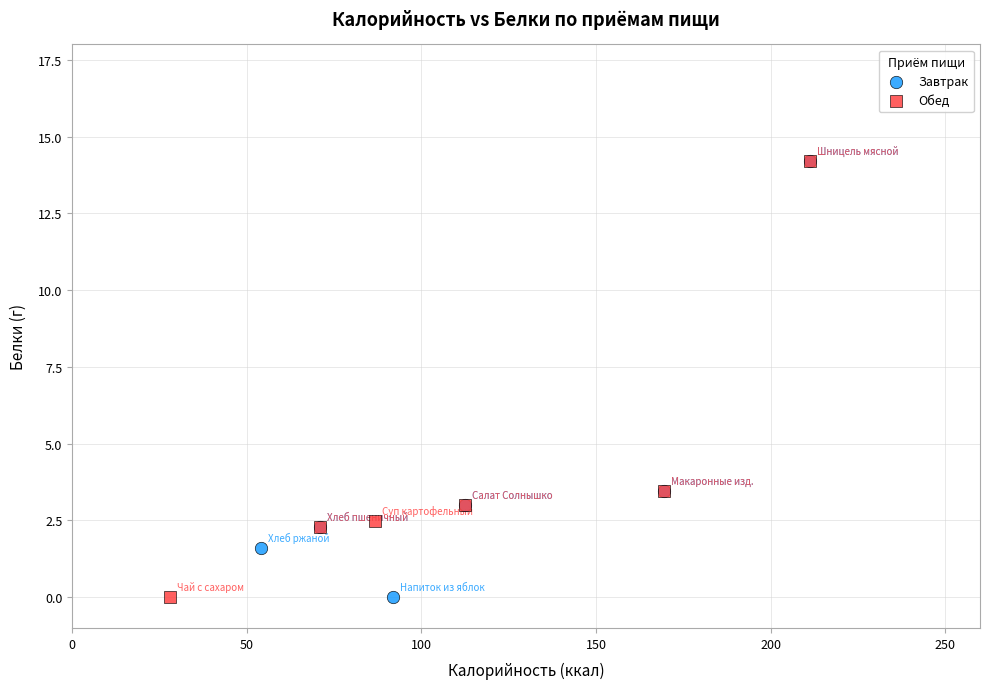

What are all the series names shown in the legend?

Завтрак, Обед